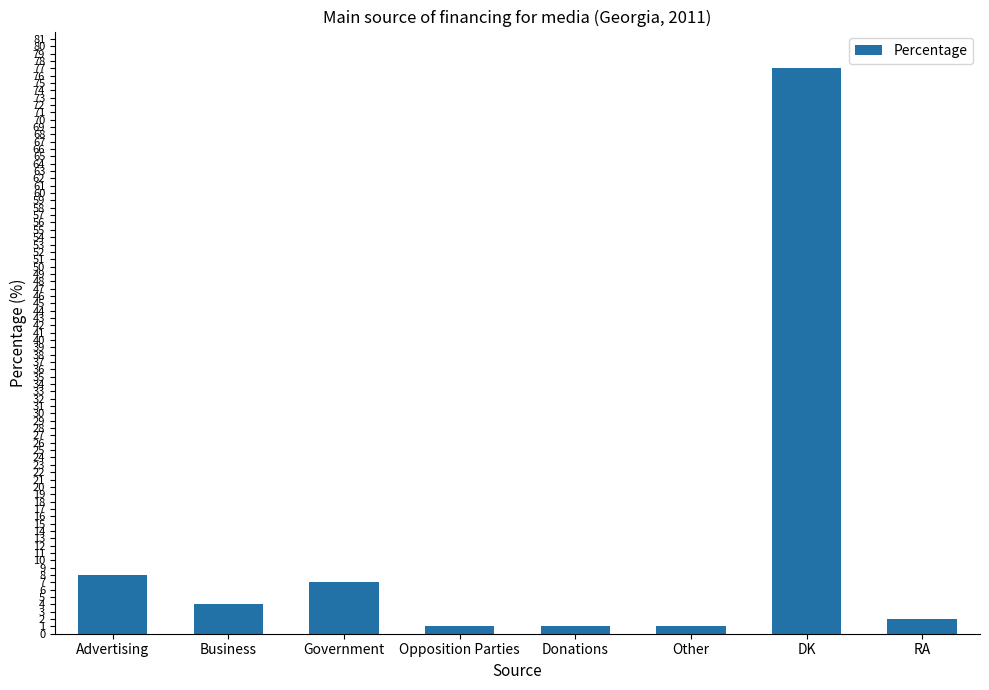

Between Other and Business, which is larger?

Business